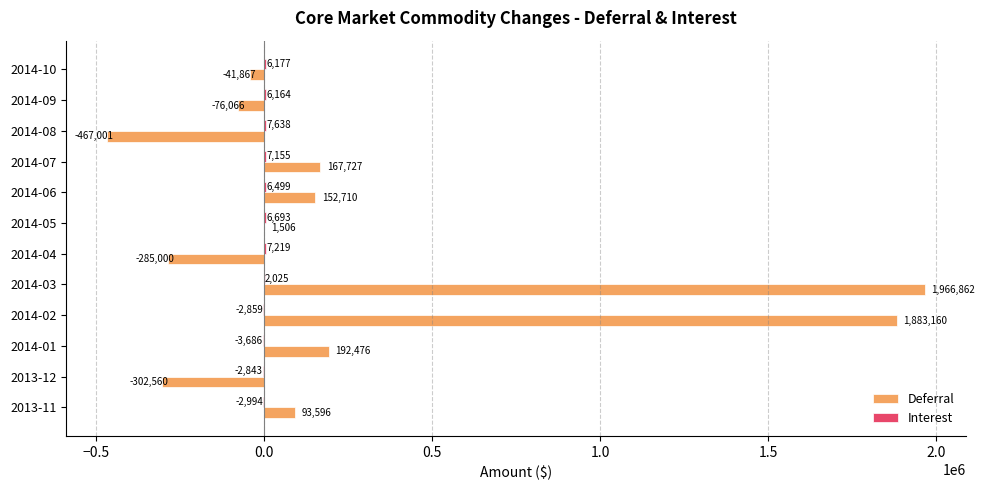

Between 2014-09 and 2014-10, which series saw the biggest shift?

Deferral